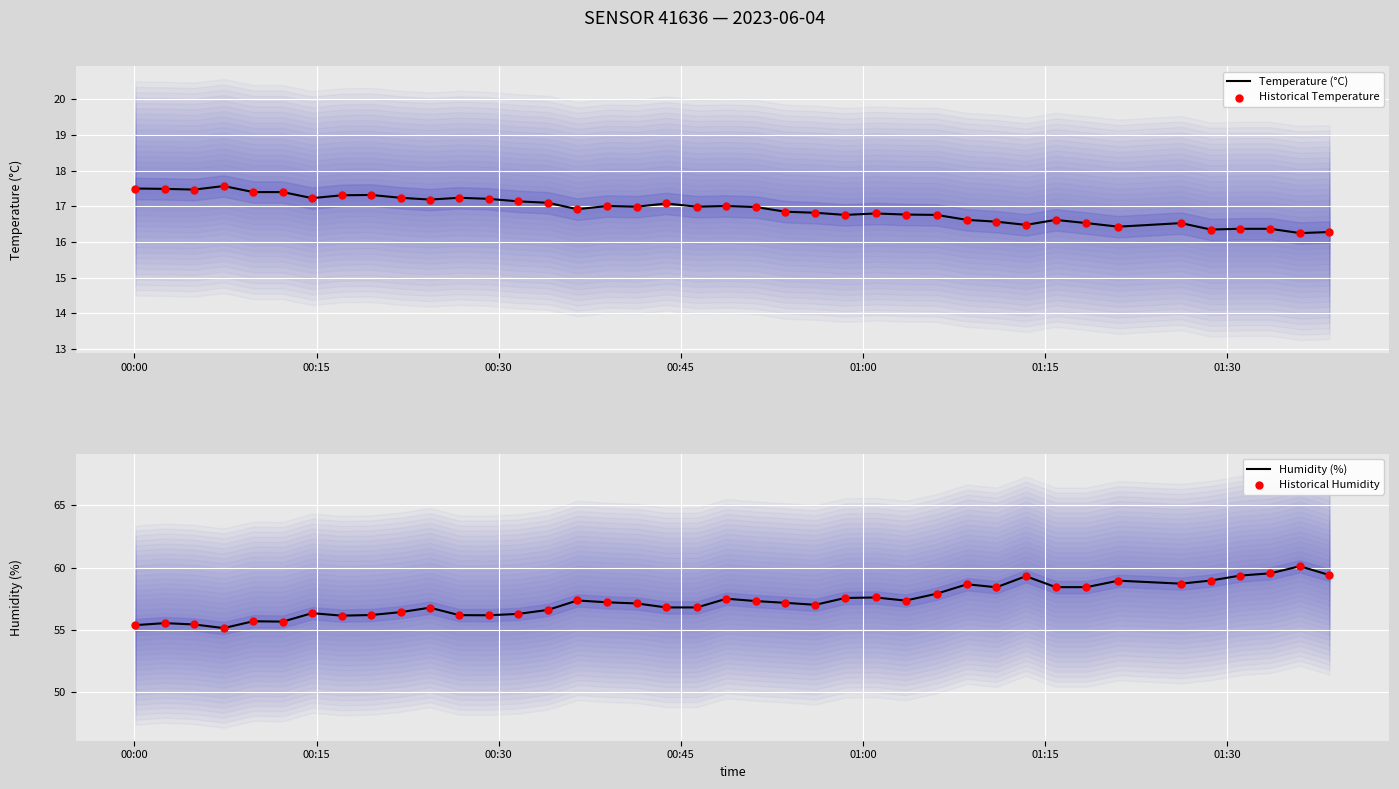

What is the highest value of the Temperature (°C) series?

17.6